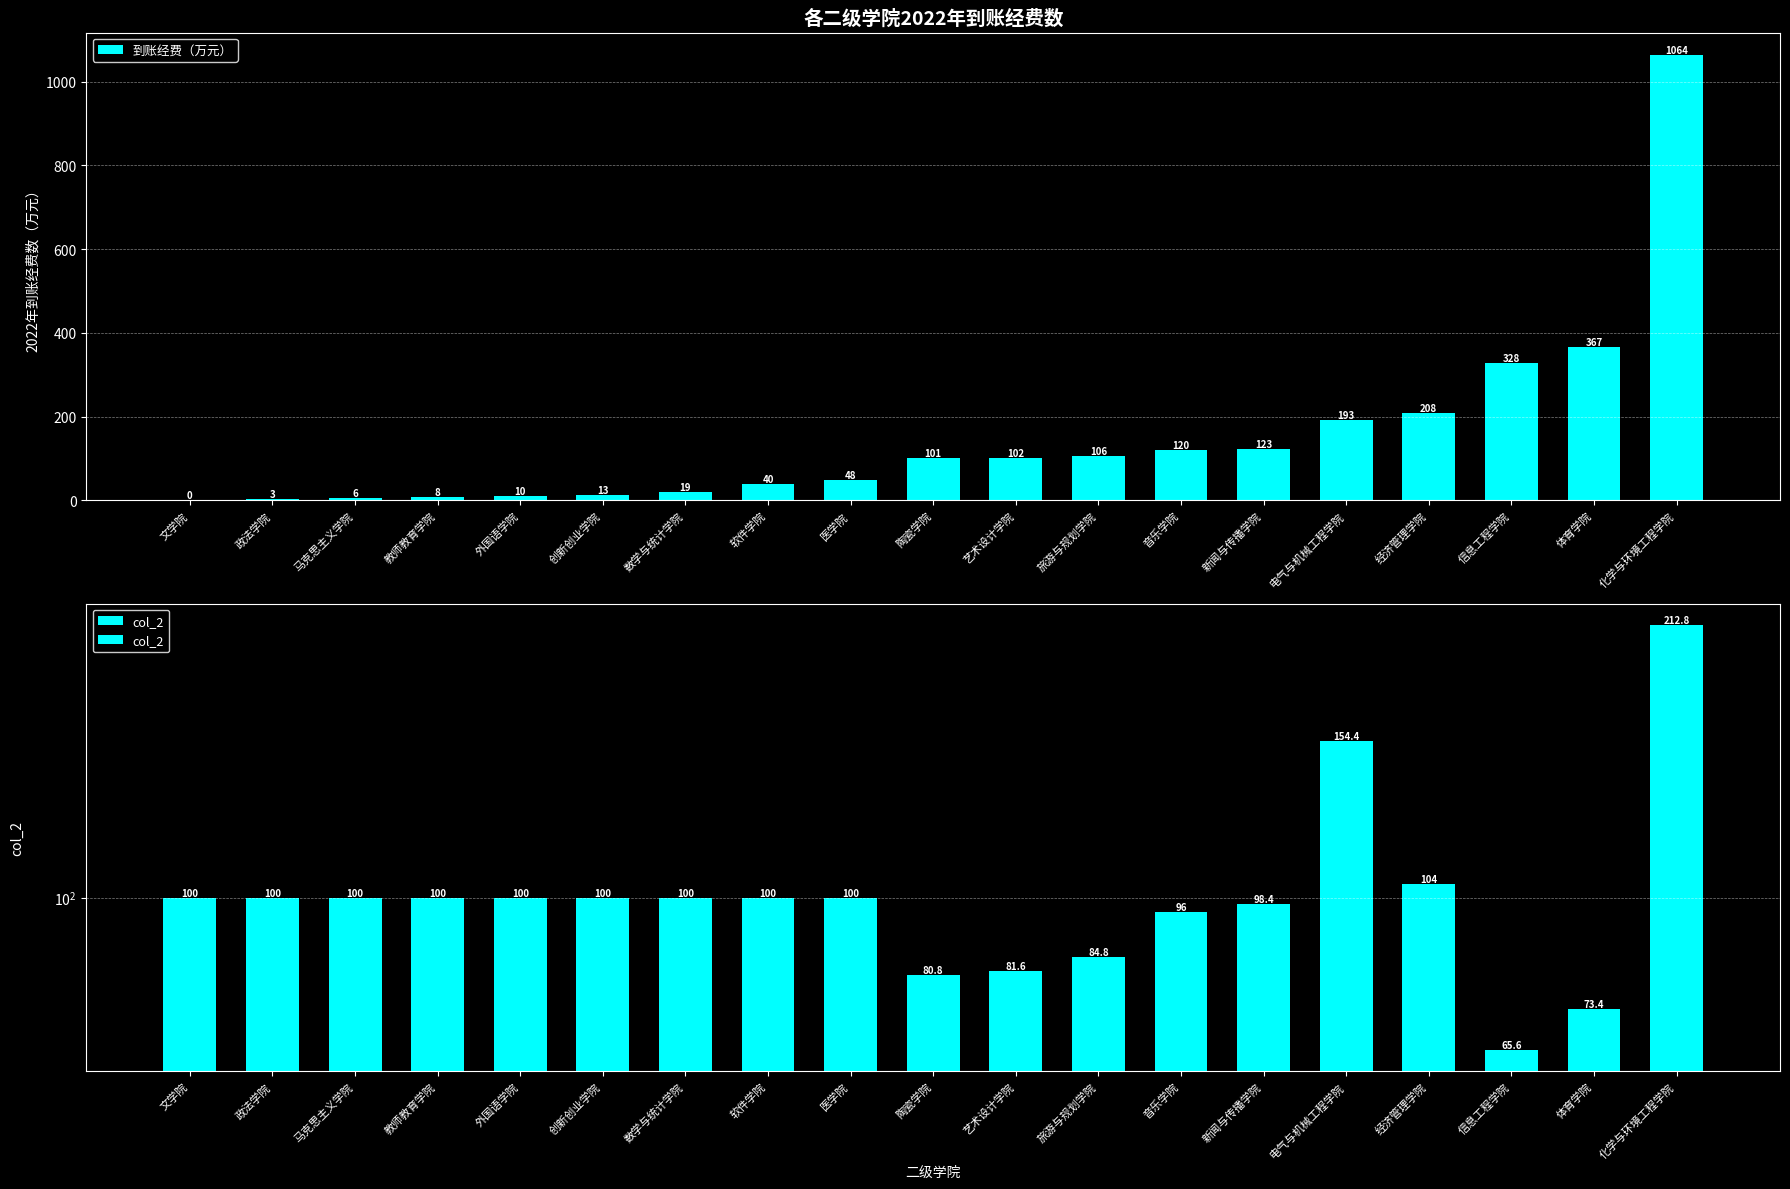

Reading left to right, list all the values displayed in this chart.

到账经费（万元）: 文学院=0.0	政法学院=3.0	马克思主义学院=6.0	教师教育学院=8.0	外国语学院=10.0	创新创业学院=13.0	数学与统计学院=19.0	软件学院=40.0	医学院=48.0	陶瓷学院=101.0	艺术设计学院=102.0	旅游与规划学院=106.0	音乐学院=120.0	新闻与传播学院=123.0	电气与机械工程学院=193.0	经济管理学院=208.0	信息工程学院=328.0	体育学院=367.0	化学与环境工程学院=1064.0
col_2: 文学院=100.0	政法学院=100.0	马克思主义学院=100.0	教师教育学院=100.0	外国语学院=100.0	创新创业学院=100.0	数学与统计学院=100.0	软件学院=100.0	医学院=100.0	陶瓷学院=80.8	艺术设计学院=81.6	旅游与规划学院=84.8	音乐学院=96.0	新闻与传播学院=98.4	电气与机械工程学院=154.4	经济管理学院=104.0	信息工程学院=65.6	体育学院=73.4	化学与环境工程学院=212.8